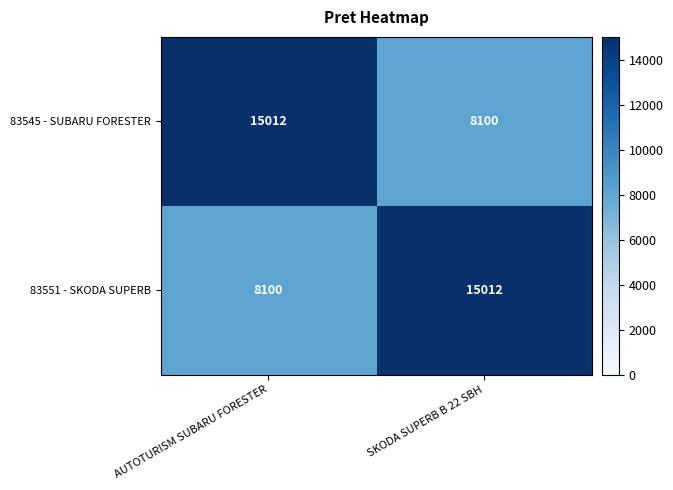

How many series are shown in this chart?

2